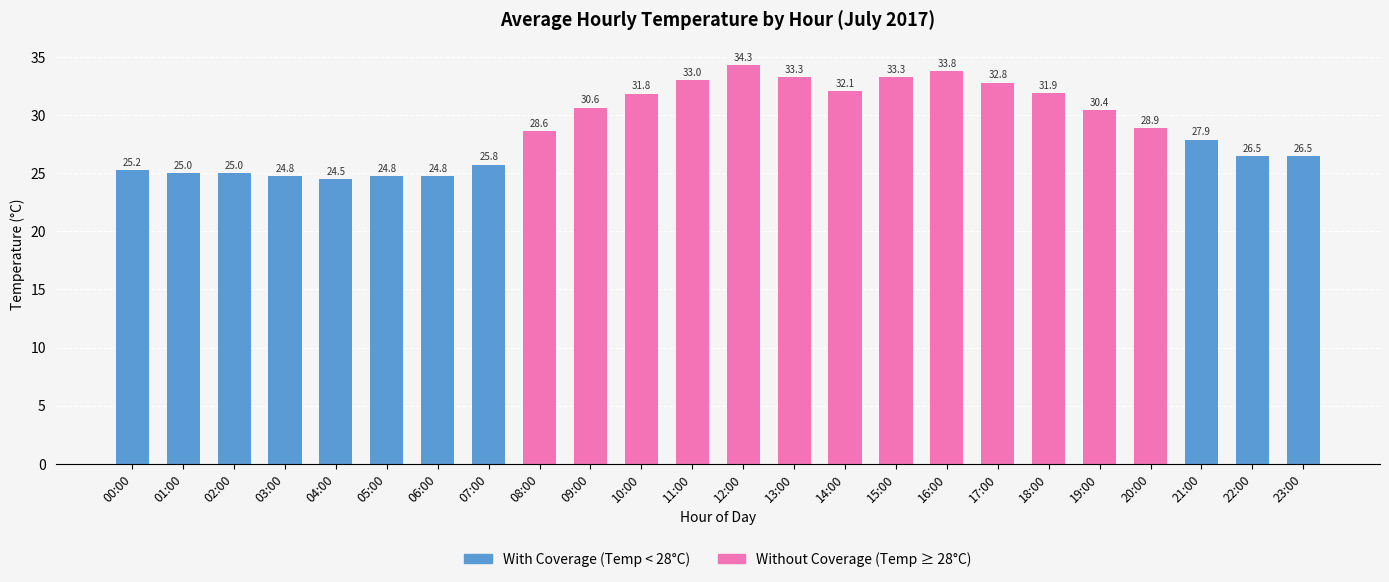

What is the sum of the With Coverage values at 15:00 and 21:00?

27.9